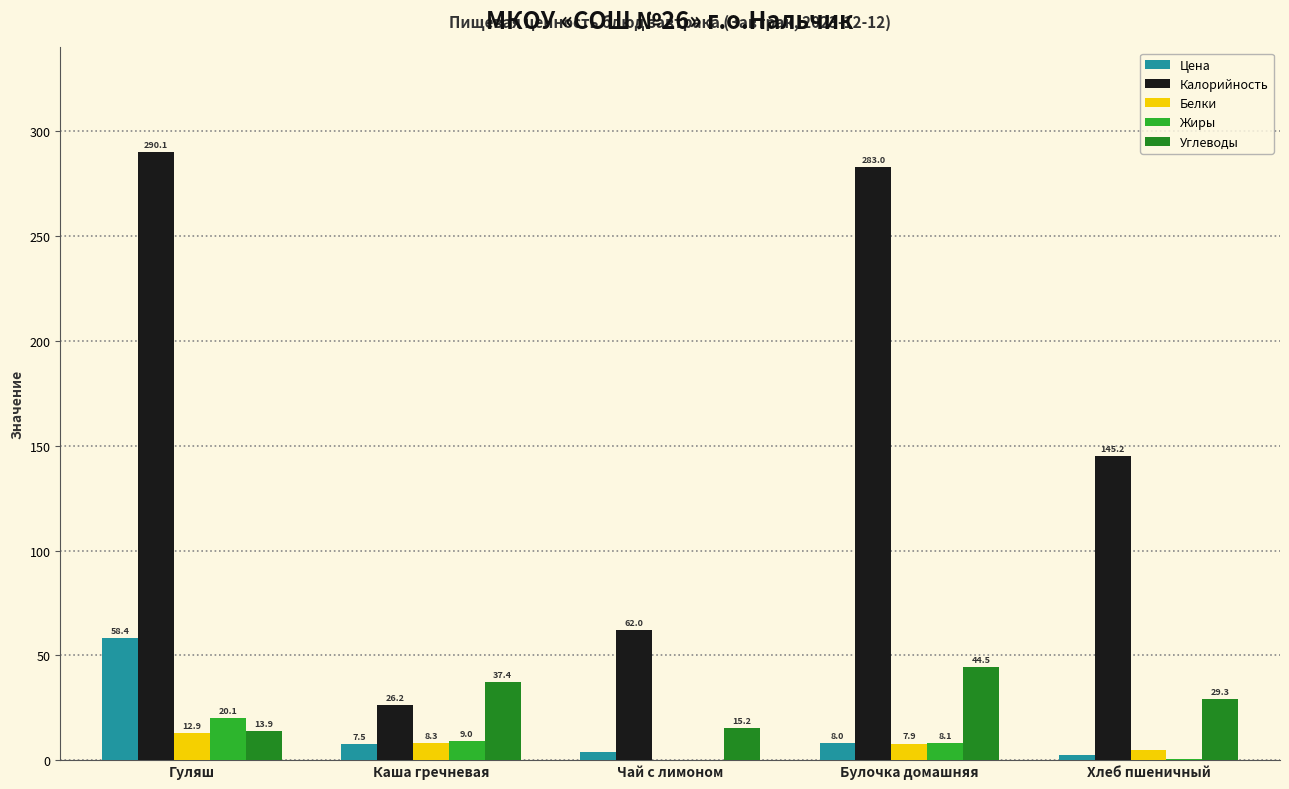

True or false: Белки has a value of 12.9 at Гуляш.

True